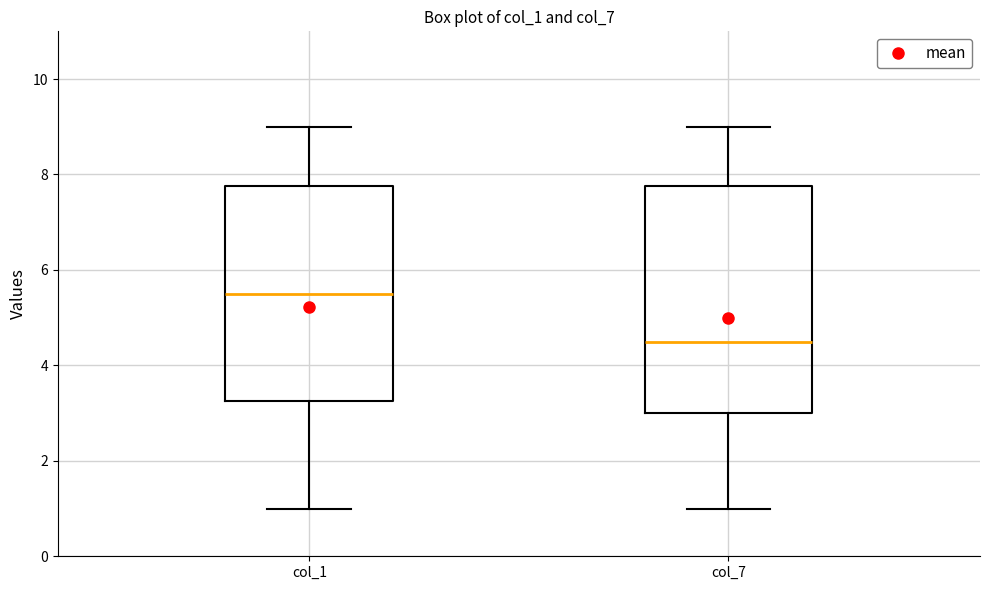

Reading left to right, read every box against the y-axis: the position of its median line, the range the box covers, and the ends of its whiskers. The values are not printed on the chart, so give them approximately, as read against the axis.

col_1: median 5.6, box 3.2 to 7.8, whiskers 1.0 to 9.0
col_7: median 4.6, box 3.0 to 7.8, whiskers 1.0 to 9.0